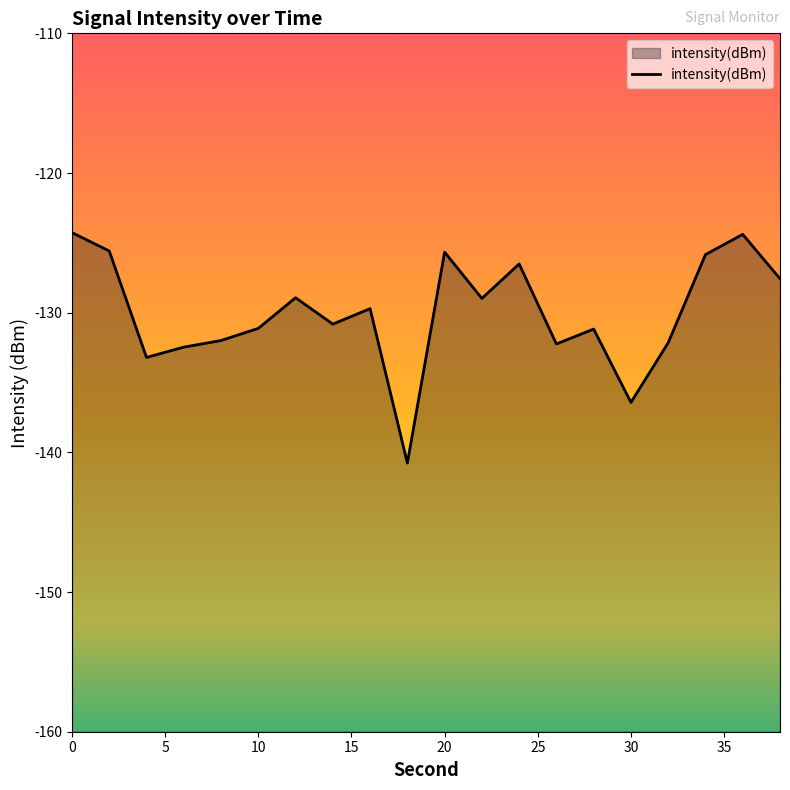

How many data points are less than -129?

11